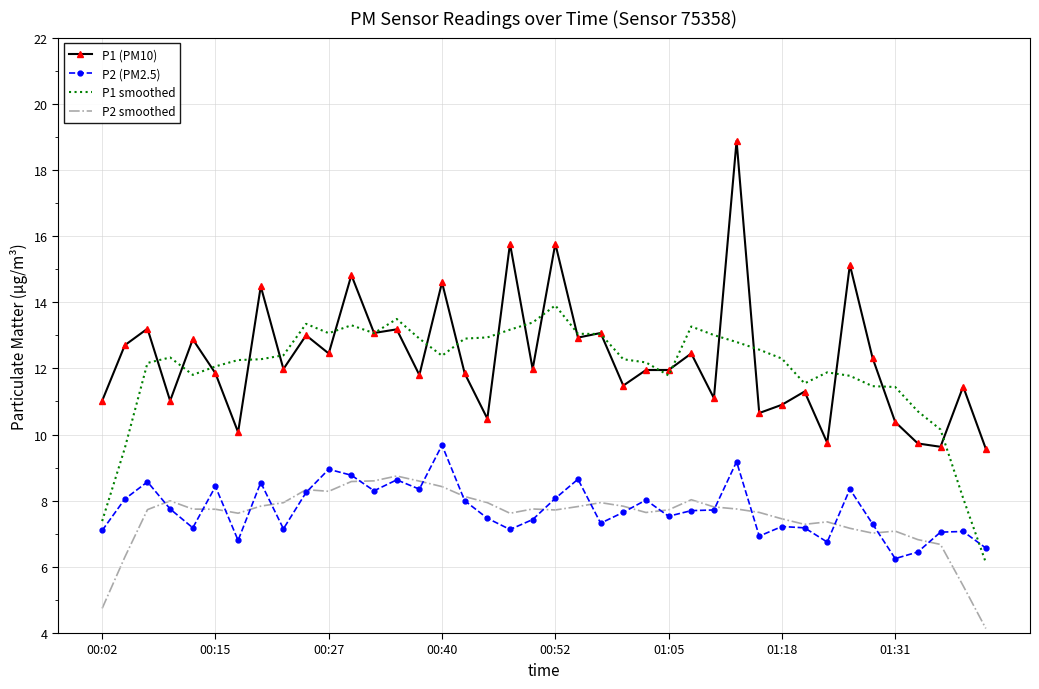

What is the greatest value displayed?

18.9